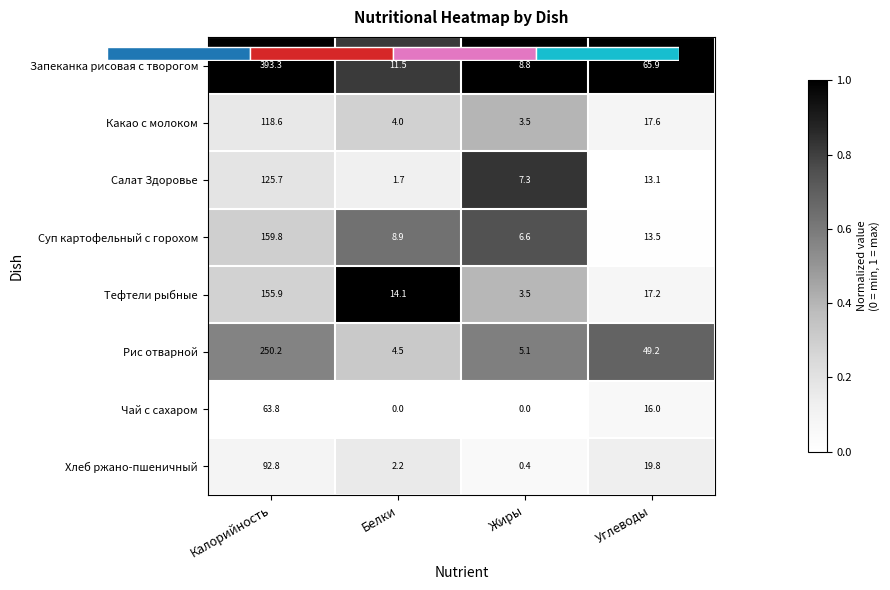

How many categories are shown in the chart?

4